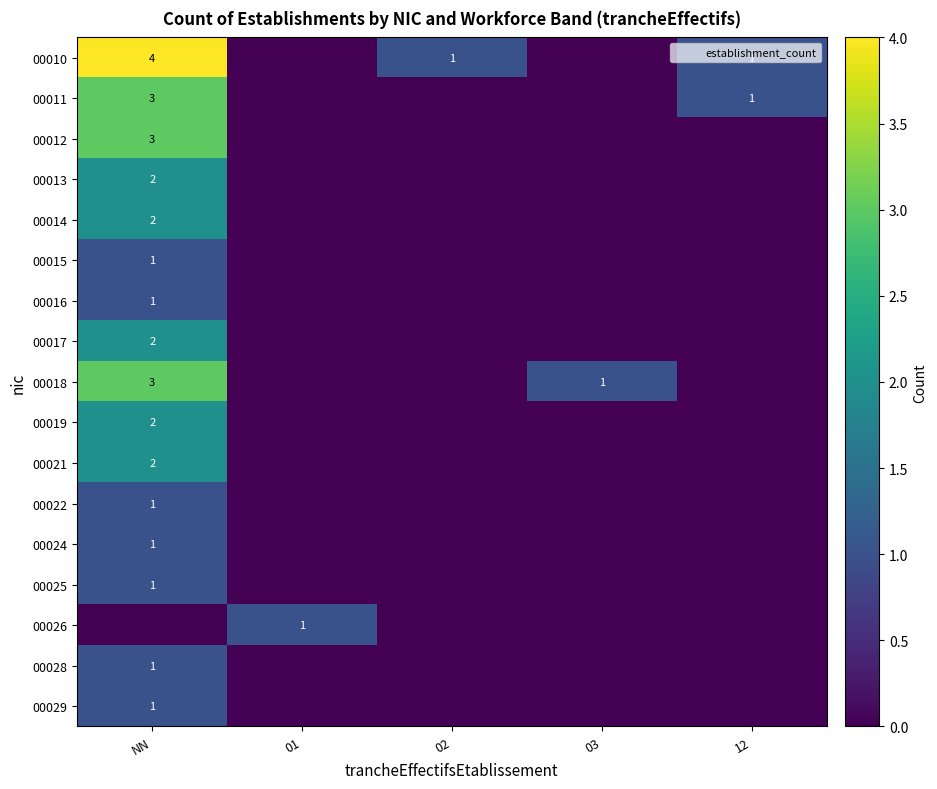

At which label is 00028 closest to 0?

01